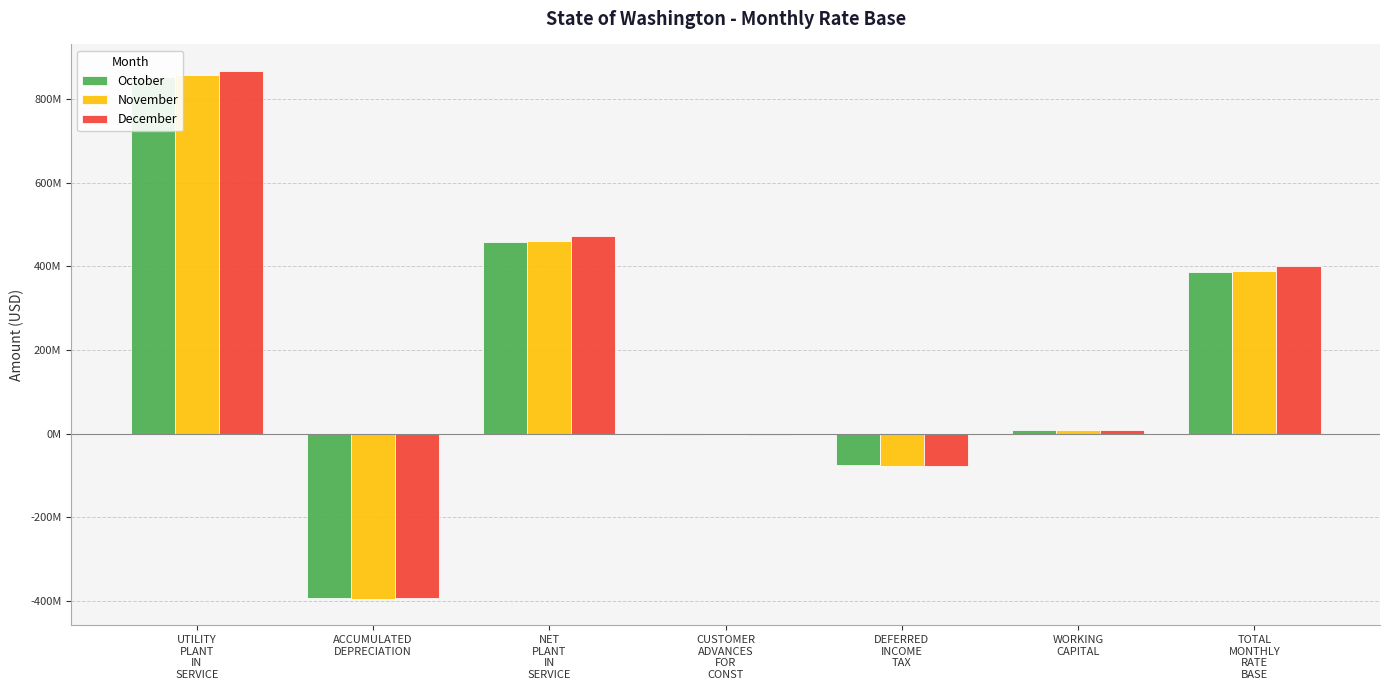

Is the value of November at ACCUMULATED
DEPRECIATION greater than the value of December at TOTAL
MONTHLY
RATE
BASE?

No